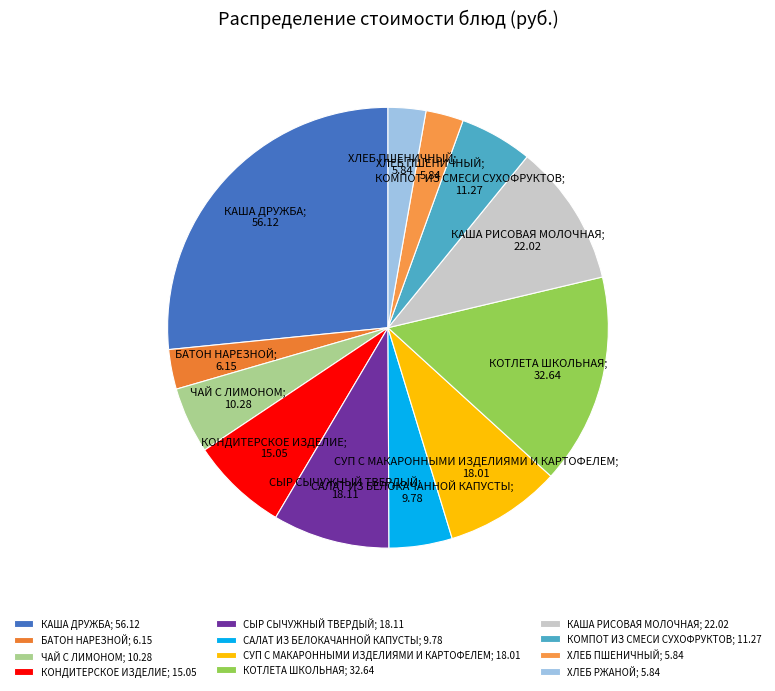

Approximately how many times larger is the value at САЛАТ ИЗ БЕЛОКАЧАННОЙ КАПУСТЫ compared to КАША РИСОВАЯ МОЛОЧНАЯ?

0.4